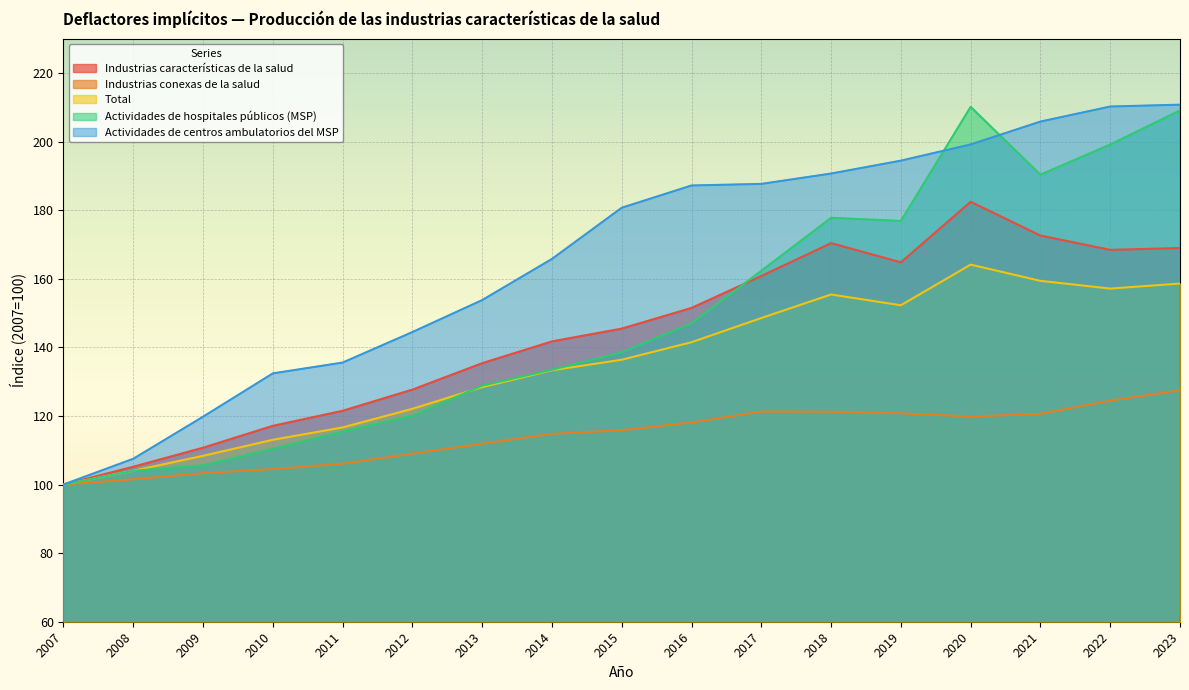

Is the value of Industrias conexas de la salud at 2022 greater than the value of Actividades de hospitales públicos (MSP) at 2012?

Yes